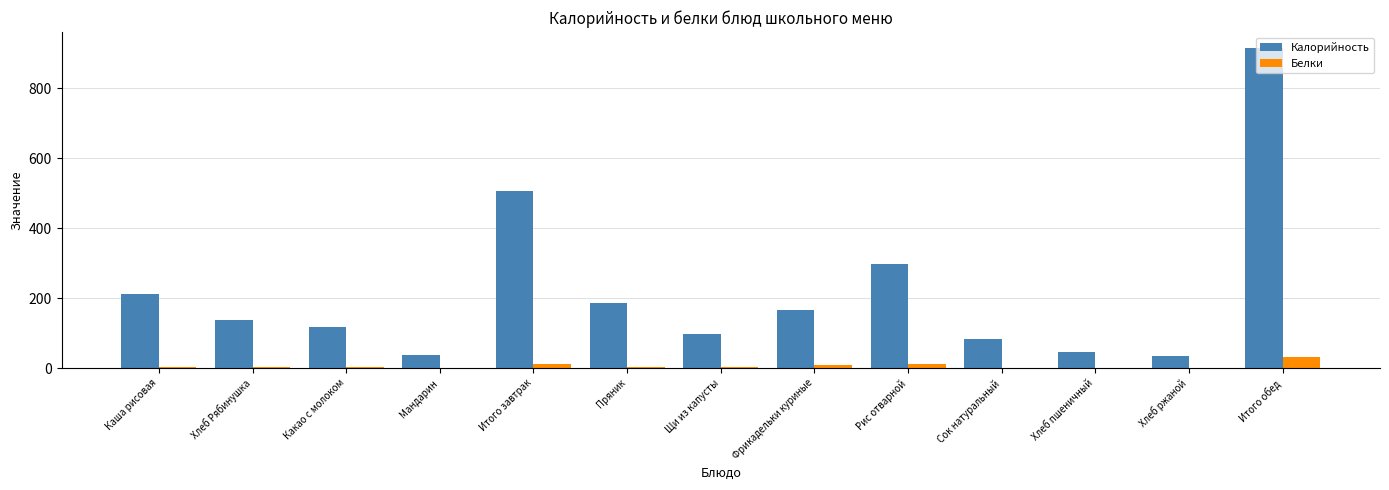

What is the sum of all Белки values?

86.2